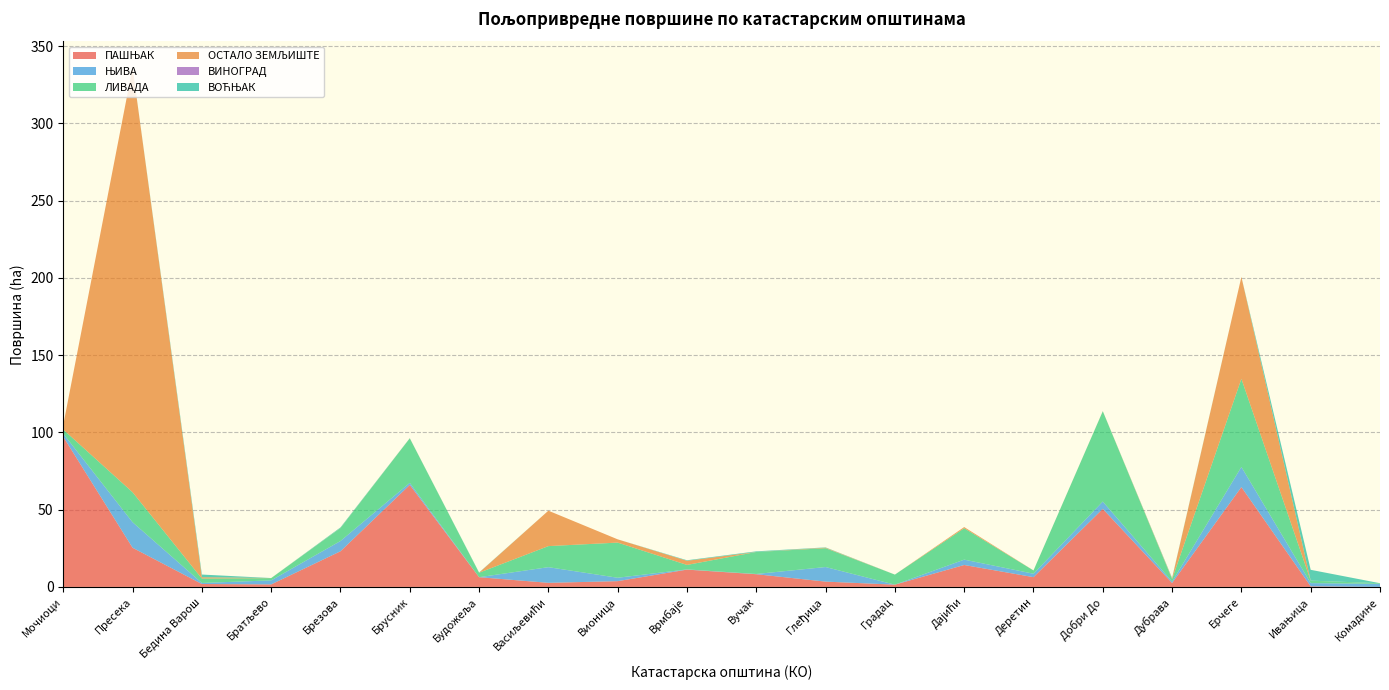

Reading right to left, extract all data points from this chart.

ПАШЊАК: Комадине=0.0	Ивањица=0.4	Ерчеге=64.6	Дубрава=2.5	Добри До=50.5	Деретин=6.3	Дајићи=14.2	Градац=1.5	Глеђица=3.4	Вучак=8.2	Врмбаје=11.2	Вионица=3.7	Васиљевићи=2.6	Будожеља=6.3	Брусник=66.0	Брезова=23.1	Братљево=1.6	Бедина Варош=1.9	Пресека=25.4	Мочиоци=97.2
ЊИВА: Комадине=2.0	Ивањица=2.1	Ерчеге=13.0	Дубрава=0.9	Добри До=4.7	Деретин=2.2	Дајићи=3.5	Градац=0.0	Глеђица=9.4	Вучак=0.2	Врмбаје=0.1	Вионица=2.2	Васиљевићи=10.1	Будожеља=0.0	Брусник=1.3	Брезова=6.6	Братљево=2.6	Бедина Варош=0.7	Пресека=16.5	Мочиоци=2.0
ЛИВАДА: Комадине=0.4	Ивањица=1.6	Ерчеге=57.0	Дубрава=1.7	Добри До=58.5	Деретин=2.1	Дајићи=20.3	Градац=6.5	Глеђица=12.2	Вучак=14.2	Врмбаје=2.9	Вионица=22.8	Васиљевићи=13.6	Будожеља=2.9	Брусник=28.8	Брезова=8.4	Братљево=1.5	Бедина Варош=2.9	Пресека=19.4	Мочиоци=2.7
ОСТАЛО ЗЕМЉИШТЕ: Комадине=0.0	Ивањица=0.0	Ерчеге=66.0	Дубрава=0.4	Добри До=0.1	Деретин=0.0	Дајићи=0.8	Градац=0.0	Глеђица=0.3	Вучак=0.0	Врмбаје=2.7	Вионица=2.1	Васиљевићи=22.9	Будожеља=0.0	Брусник=0.1	Брезова=0.1	Братљево=0.0	Бедина Варош=0.8	Пресека=274.9	Мочиоци=3.1
ВИНОГРАД: Комадине=0.0	Ивањица=0.0	Ерчеге=0.0	Дубрава=0.0	Добри До=0.0	Деретин=0.0	Дајићи=0.0	Градац=0.0	Глеђица=0.0	Вучак=0.0	Врмбаје=0.0	Вионица=0.0	Васиљевићи=0.0	Будожеља=0.0	Брусник=0.0	Брезова=0.0	Братљево=0.0	Бедина Варош=0.0	Пресека=0.0	Мочиоци=0.0
ВОЋЊАК: Комадине=0.0	Ивањица=7.0	Ерчеге=0.0	Дубрава=0.3	Добри До=0.0	Деретин=0.0	Дајићи=0.0	Градац=0.0	Глеђица=0.2	Вучак=0.4	Врмбаје=0.3	Вионица=0.0	Васиљевићи=0.0	Будожеља=0.2	Брусник=0.0	Брезова=0.4	Братљево=0.0	Бедина Варош=1.7	Пресека=0.0	Мочиоци=0.0